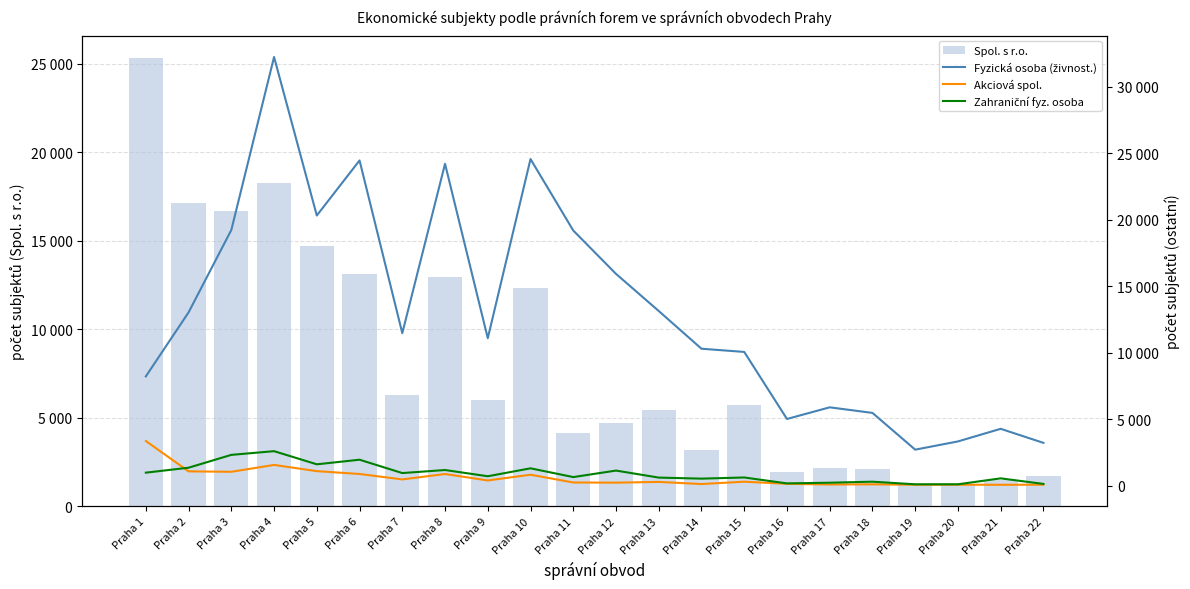

Which series changed the most between Praha 5 and Praha 8?

Fyzická osoba (živnost.)